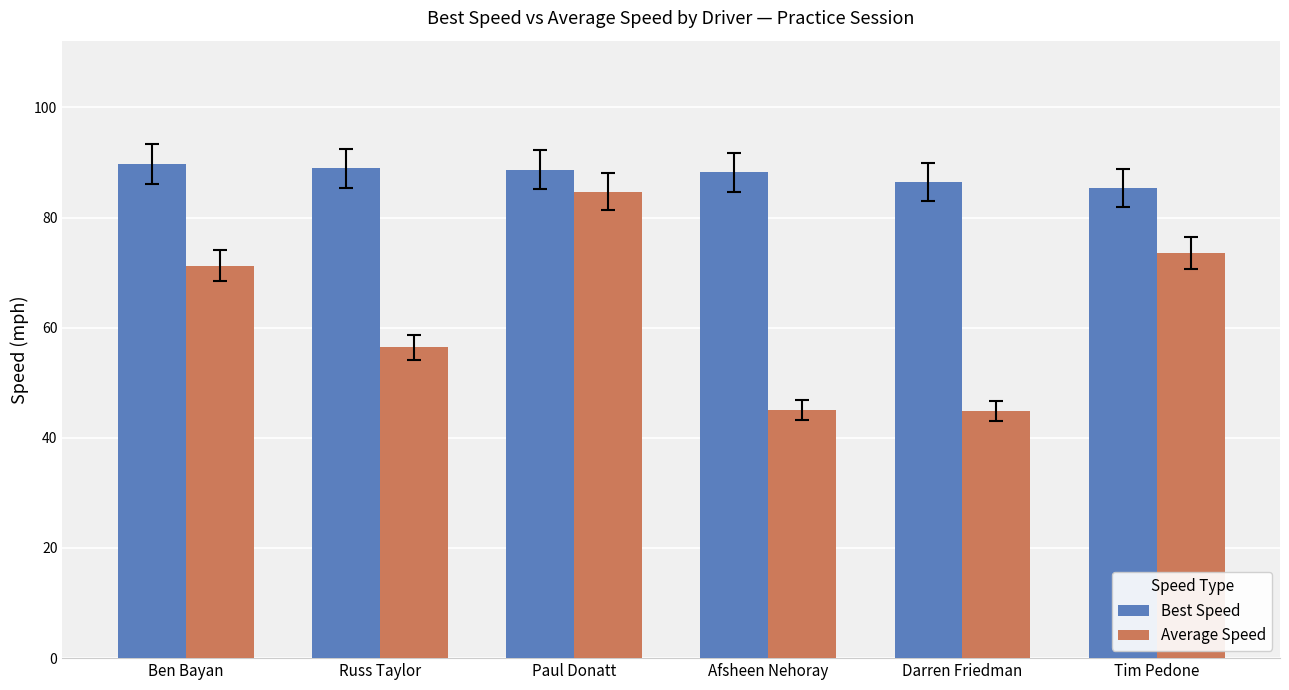

What is the approximate value of Best Speed at Afsheen Nehoray?

88.2